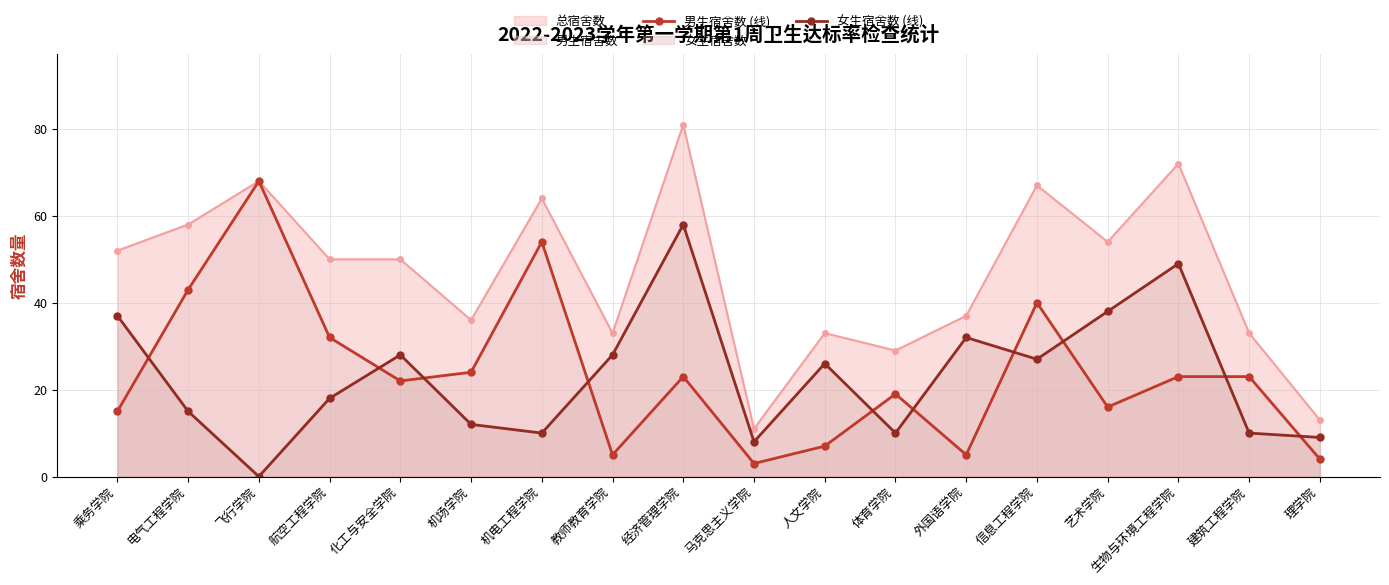

Between 机场学院 and 乘务学院, which is larger?

机场学院